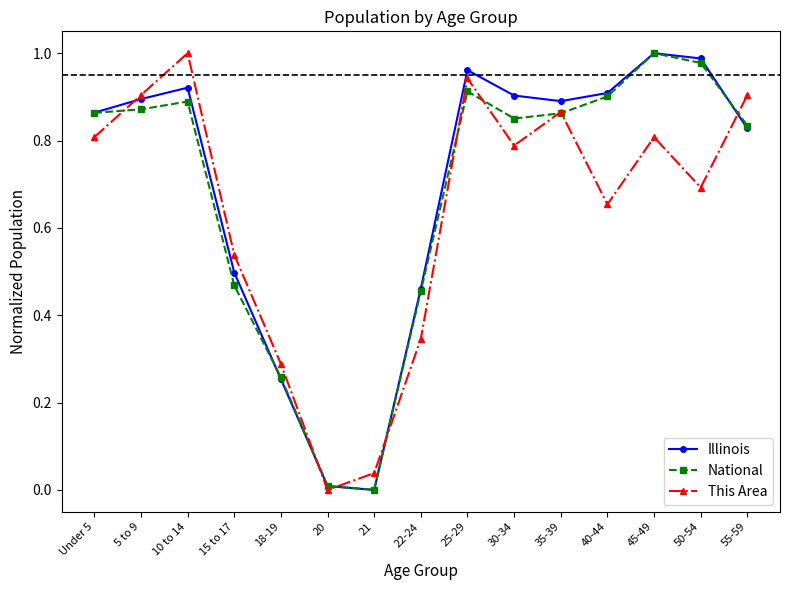

Which category has the lowest value in the This Area series?

20